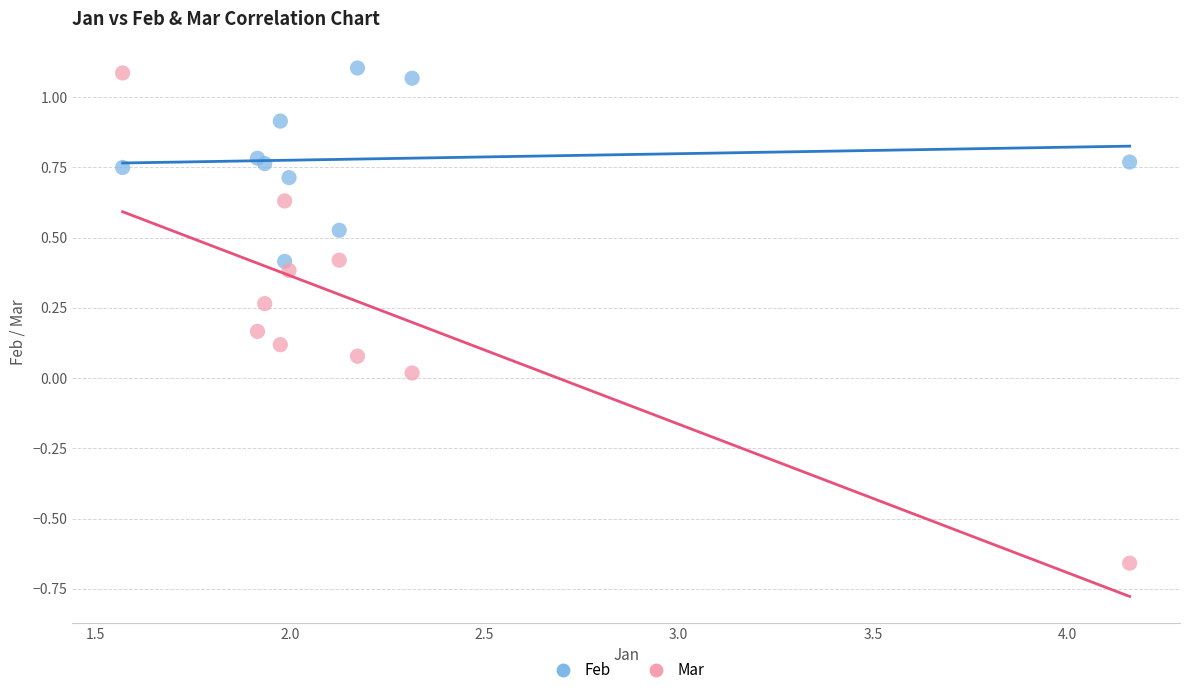

Which series contains the highest Y value?

Feb